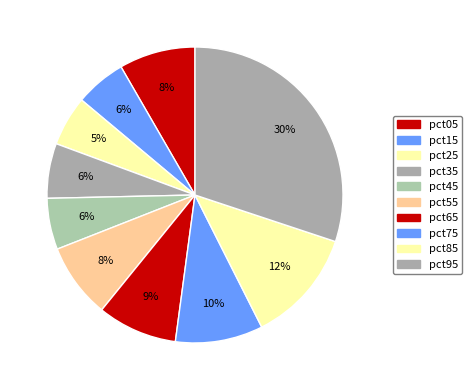

What is the smallest slice in the pie chart?

pct25